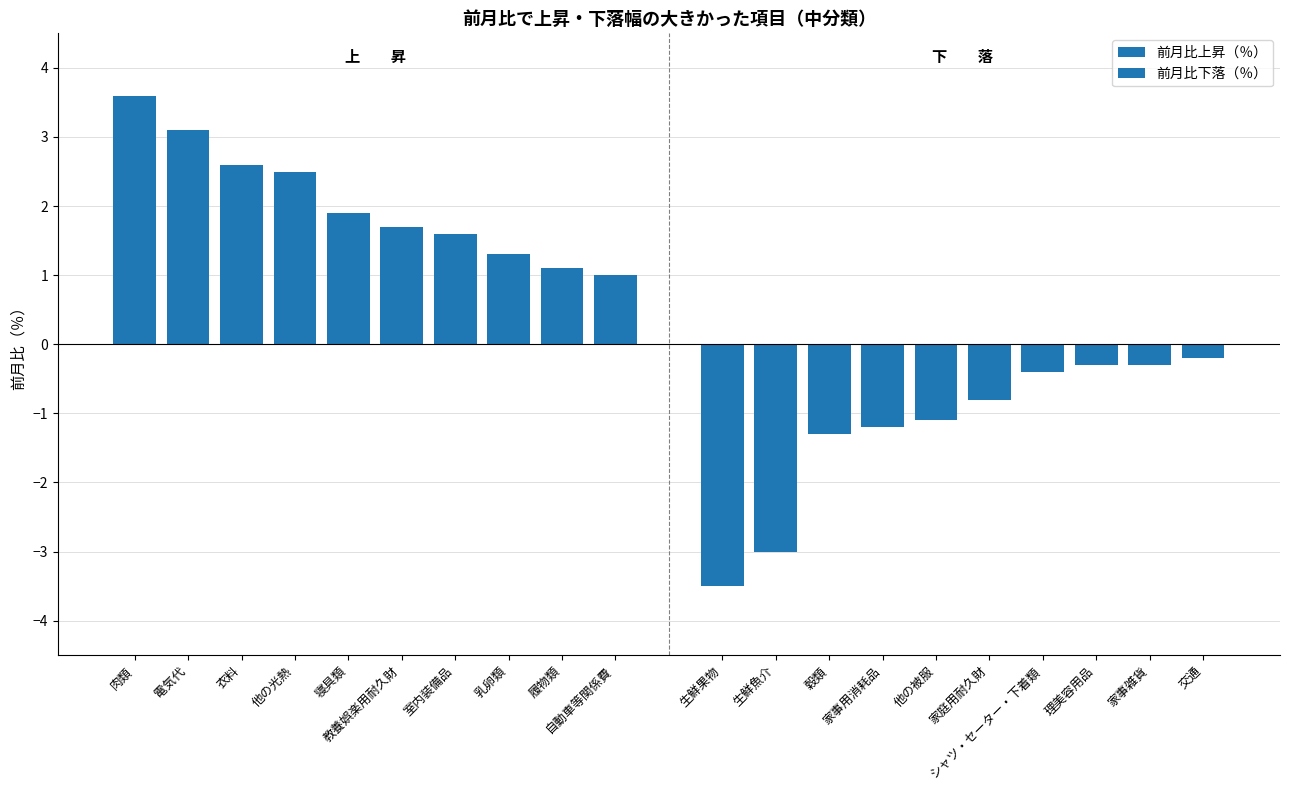

What is the minimum value for 前月比下落（％）?

-3.5